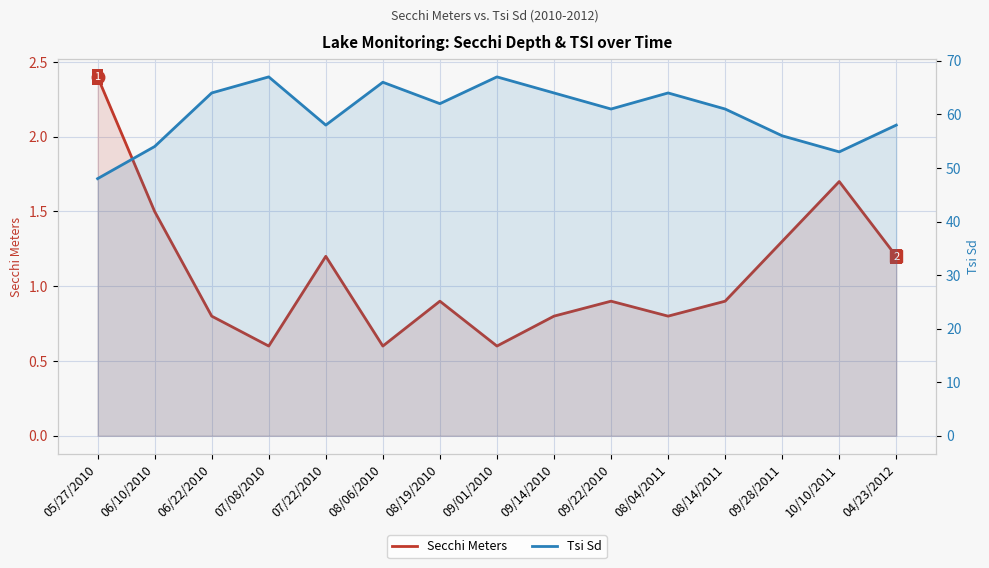

What position from the right is 09/01/2010?

8